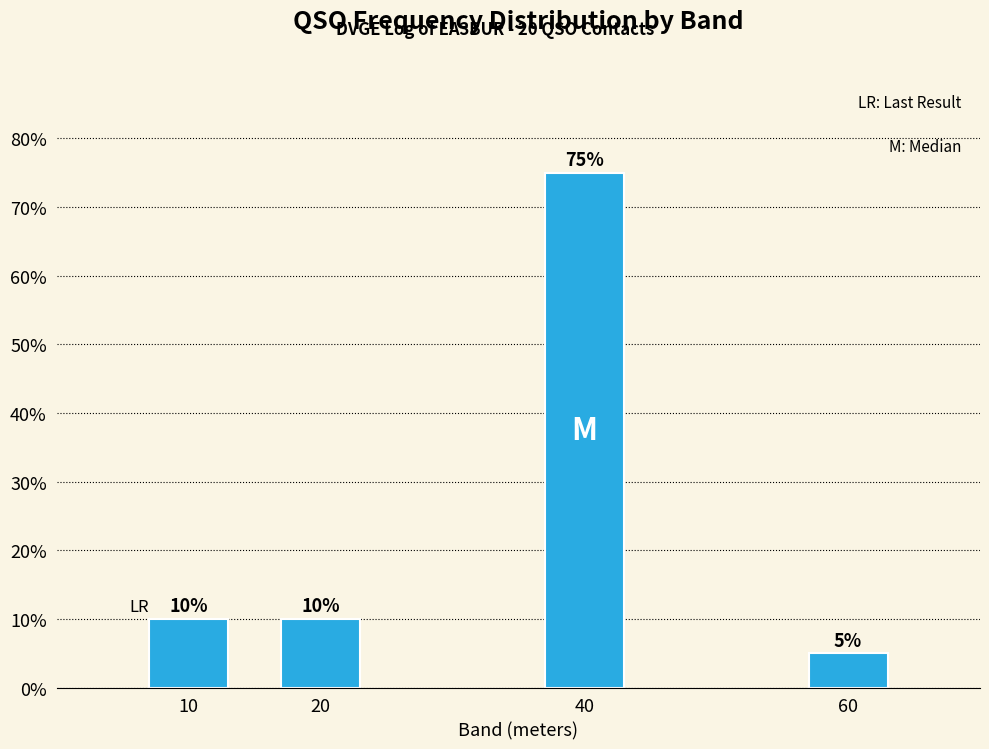

Reading left to right, extract all data points from this chart.

10	10	75	5